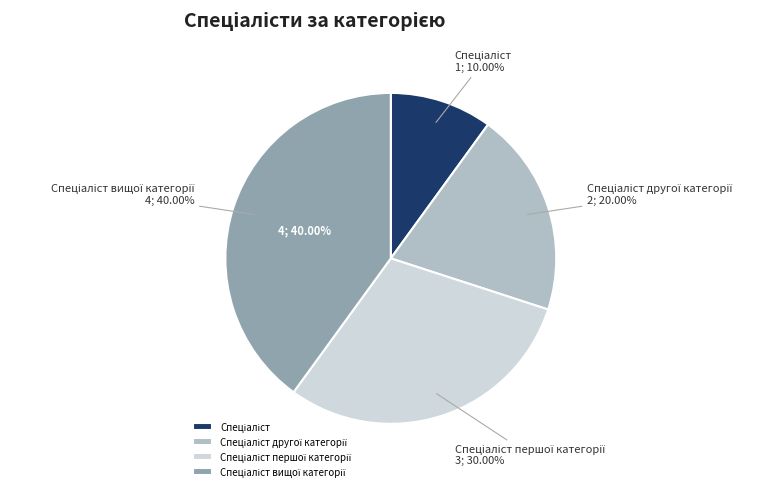

What is the change in value from Спеціаліст першої категорії to Спеціаліст вищої категорії?

+1